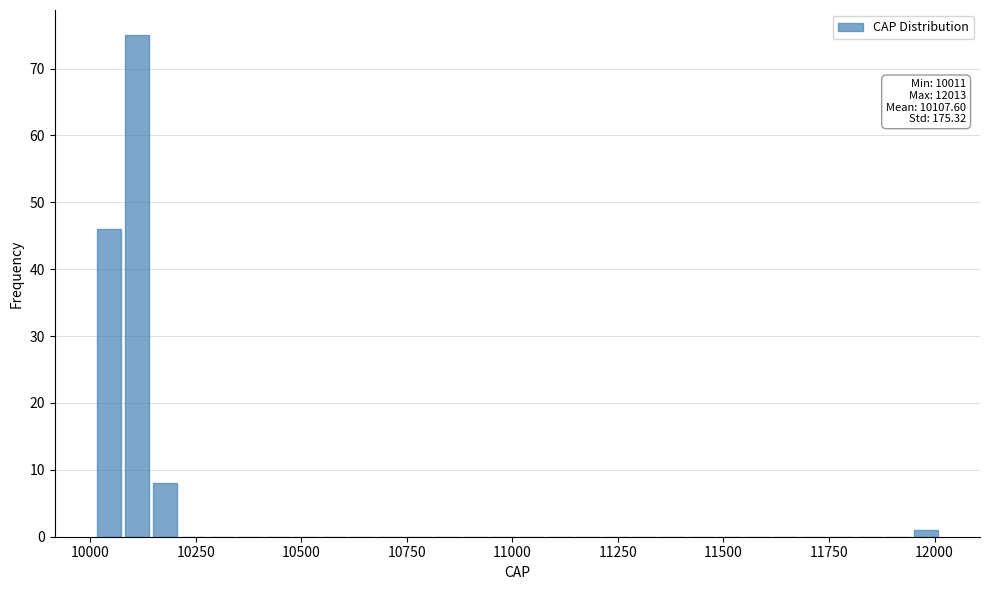

Around what value on the x-axis is the tallest bar? Give the approximate position of its centre, as read against the axis.

10100